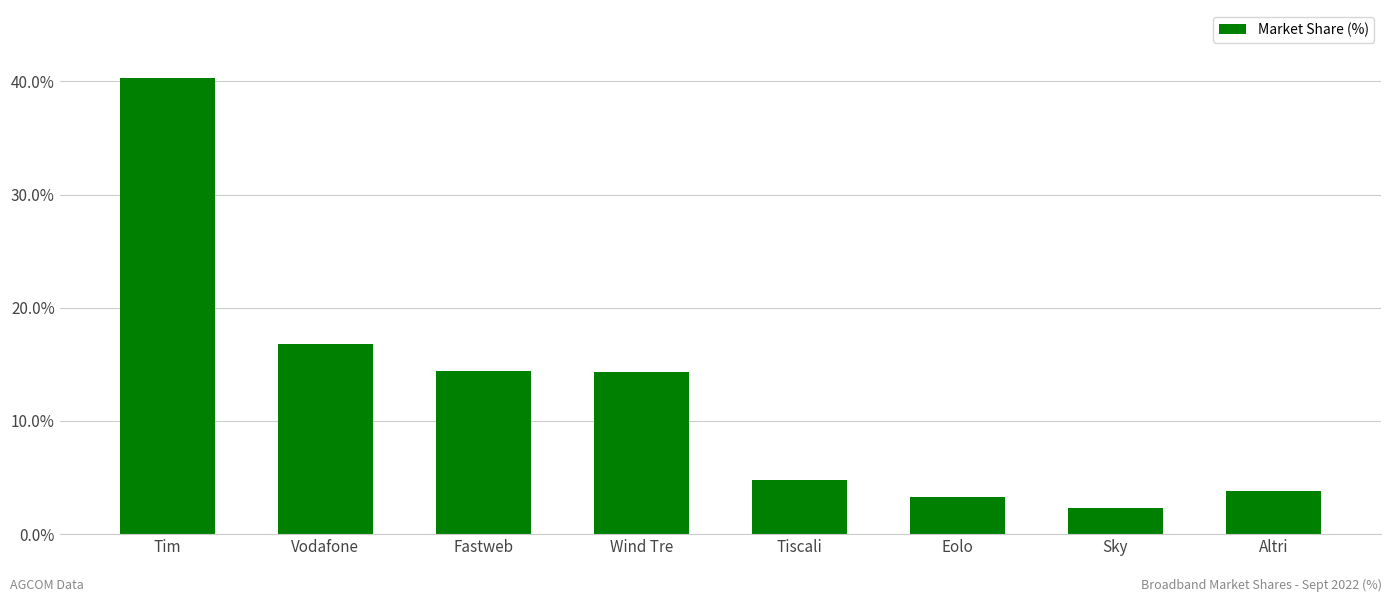

Is it true that the value at Altri is 3.8?

True